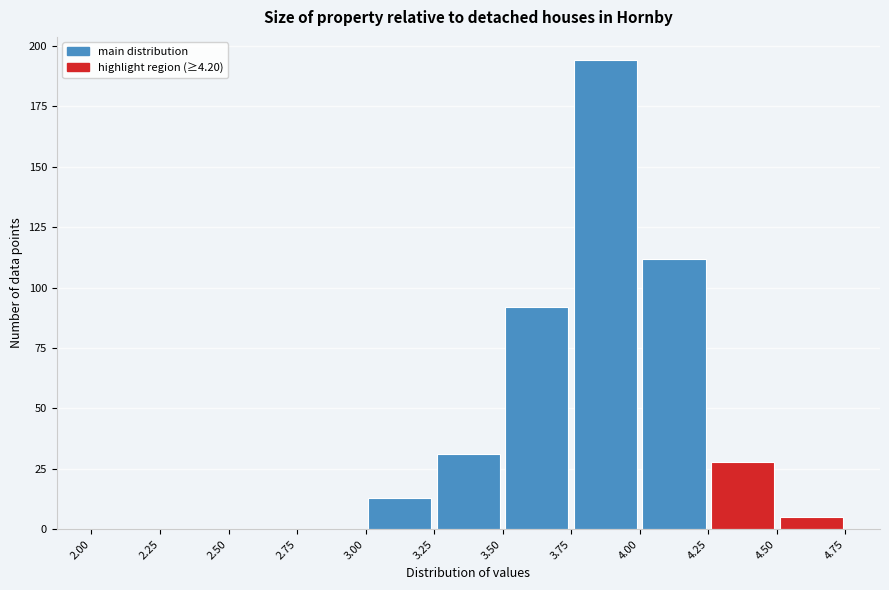

Reading left to right, list every bar in this chart as the range it spans on the x-axis followed by its height. The values are not printed on the chart, so give them approximately, as read against the axis.

2.00 to 2.25: 0
2.25 to 2.50: 0
2.50 to 2.75: 0
2.75 to 3.00: 0
3.00 to 3.25: 15
3.25 to 3.50: 30
3.50 to 3.75: 90
3.75 to 4.00: 195
4.00 to 4.25: 110
4.25 to 4.50: 30
4.50 to 4.75: 5